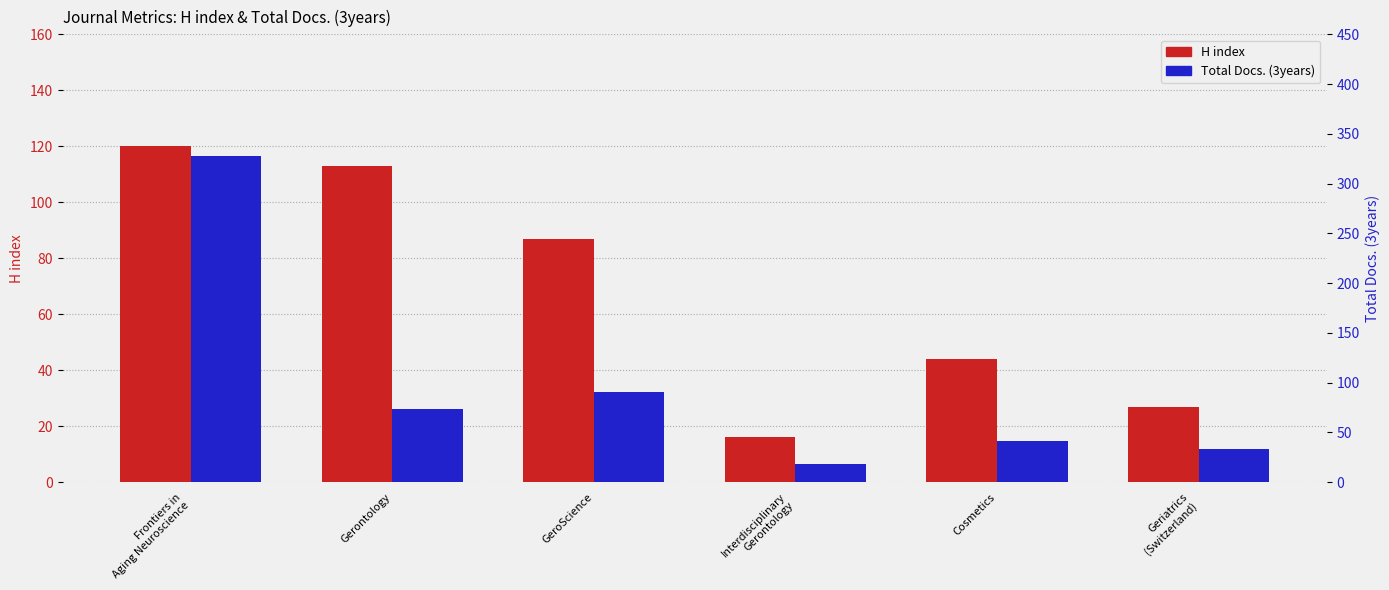

What is the highest value of the H index series?

120